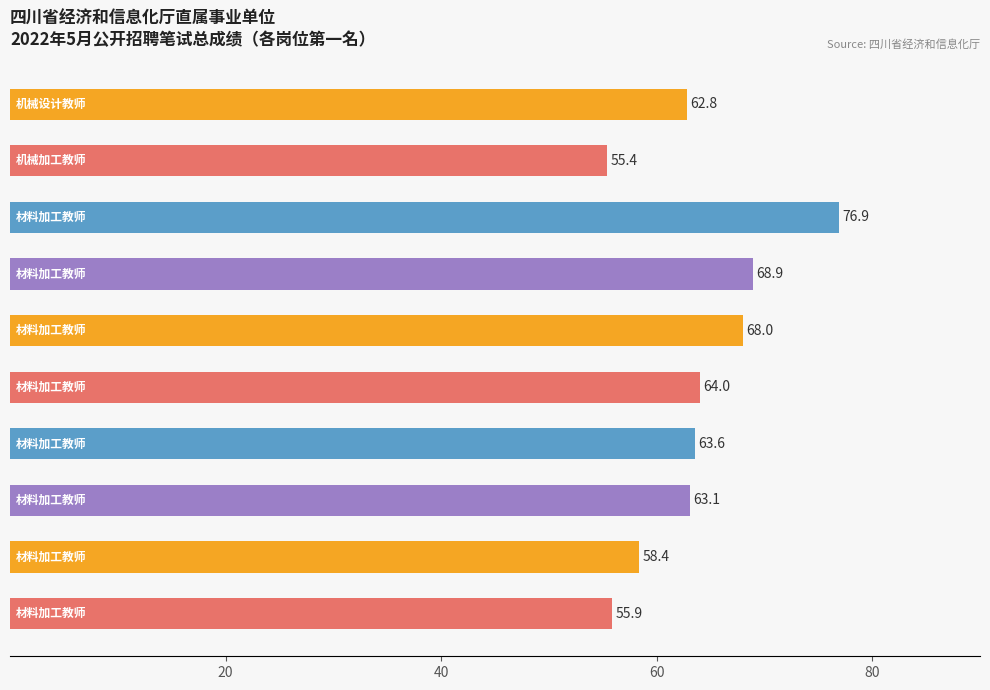

What is the value of the 9th bar from the top?

58.4